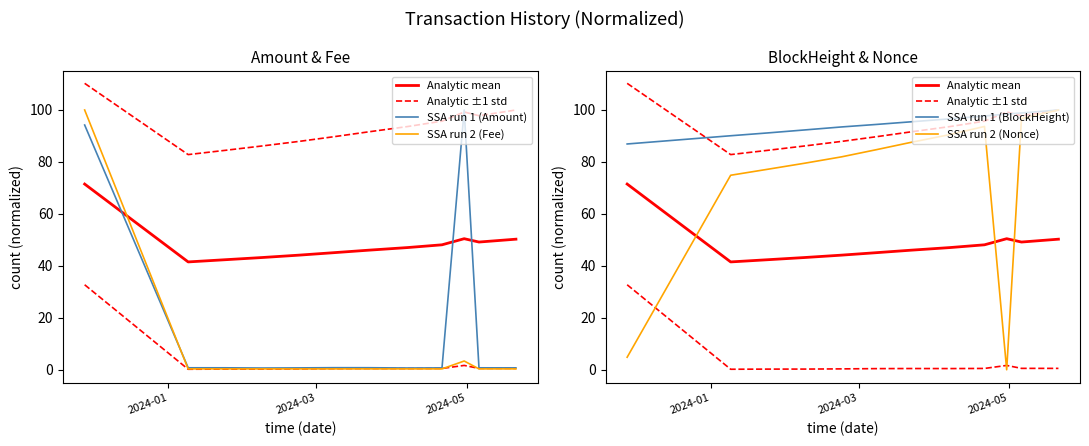

The Analytic mean series shows 71.5 at 2024-01. True or false?

True